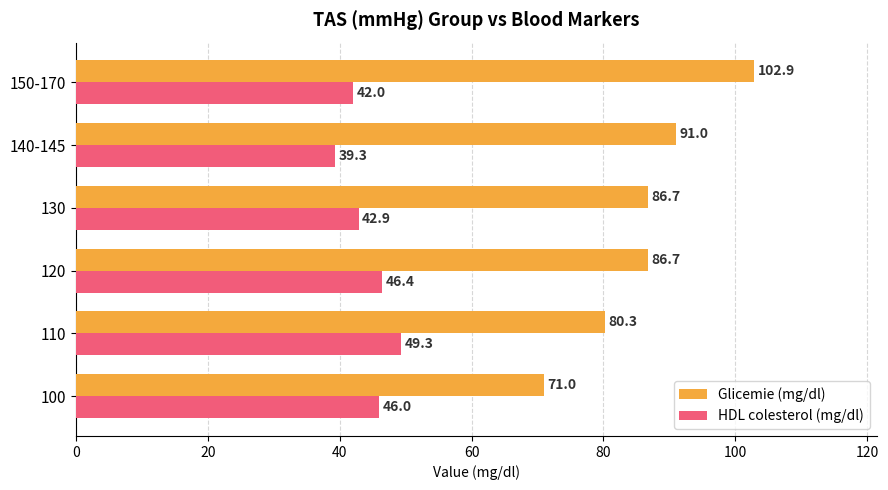

At which label is HDL colesterol (mg/dl) closest to 44?

130